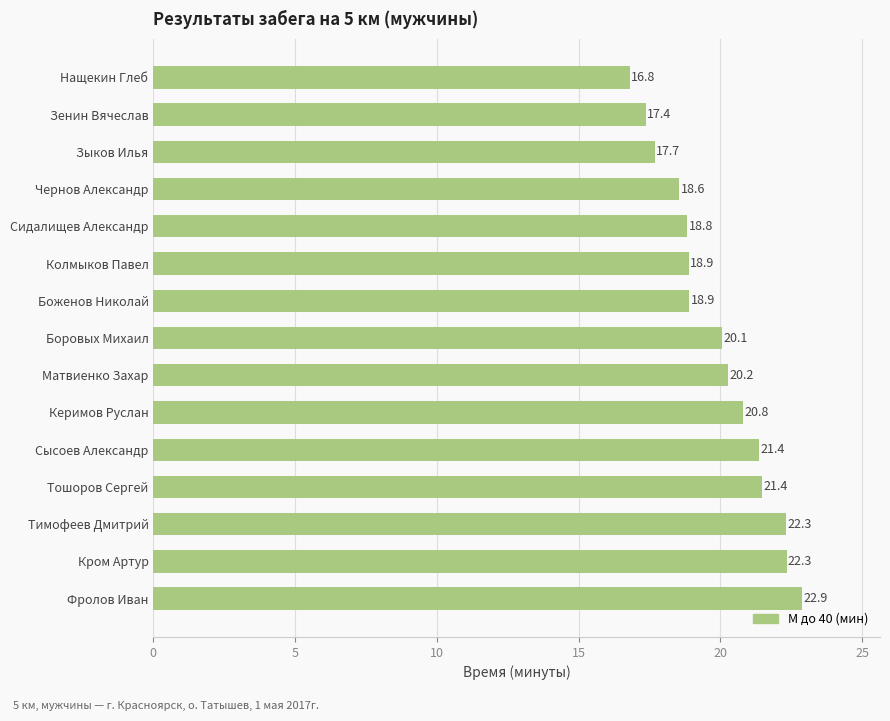

What is the minimum value shown in the chart?

16.8